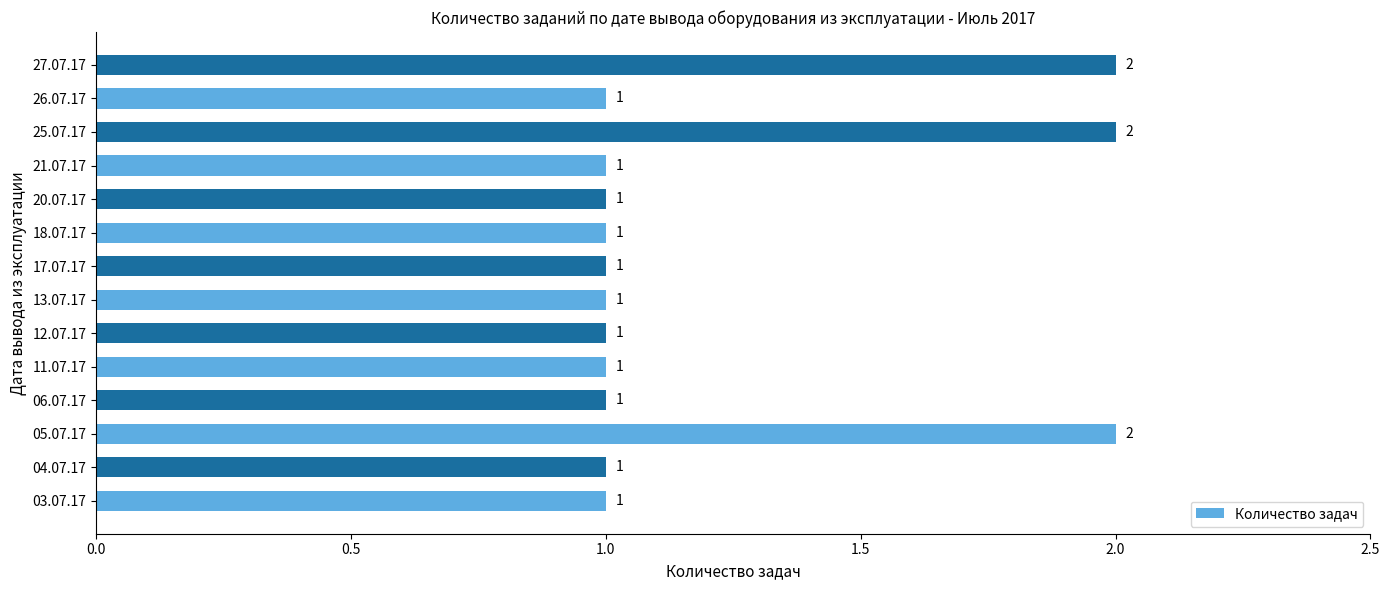

How many values are between 1 and 2?

14